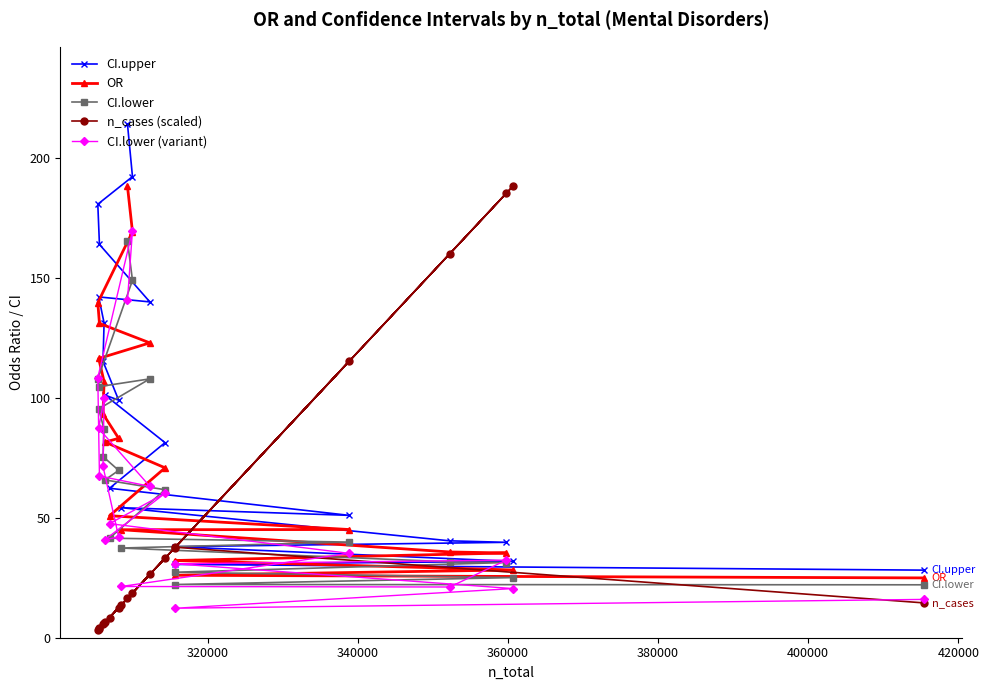

What are all the series names shown in the legend?

CI.upper, OR, CI.lower, n_cases (scaled), CI.lower (variant)